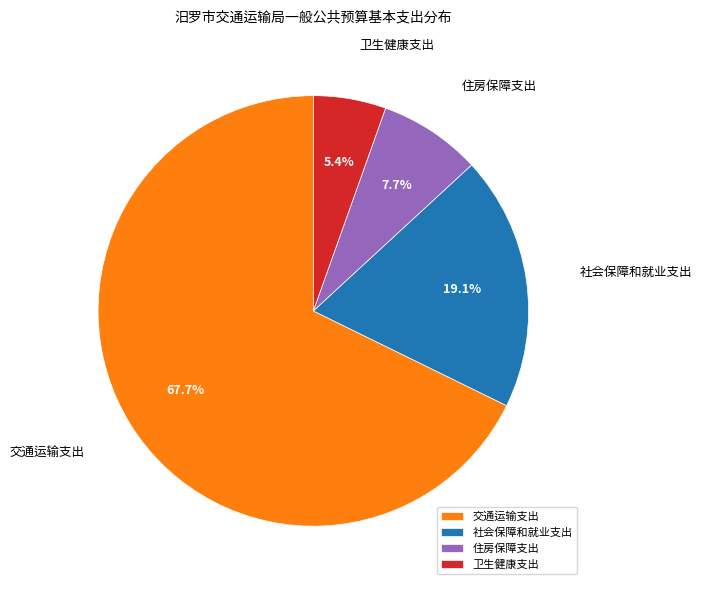

To the nearest percent, what is the difference between the largest and smallest slice percentages?

62%